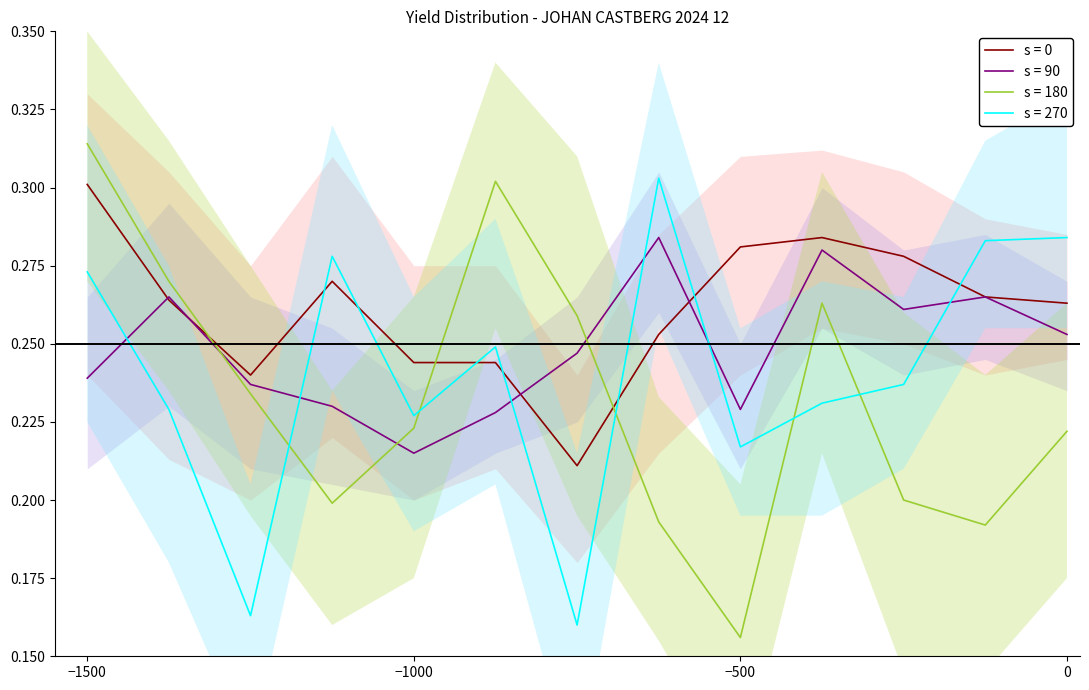

Is it true that s = 0 equals 0.4 at 0?

False